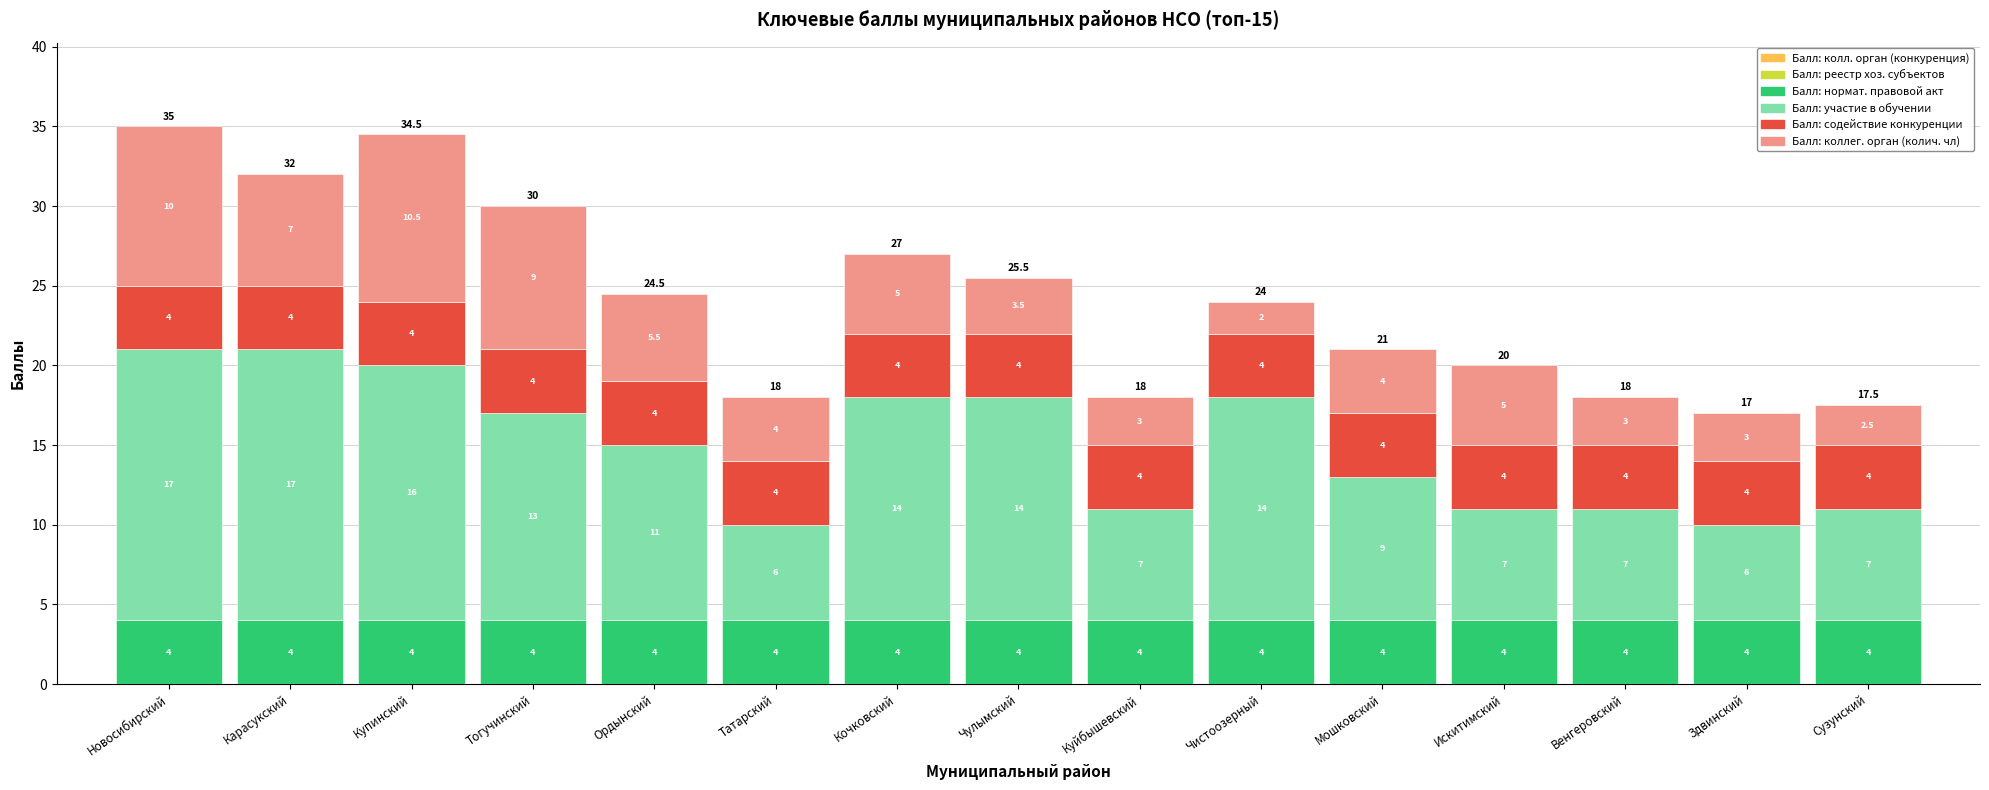

What is the total value across all series at Куйбышевский?

18.0